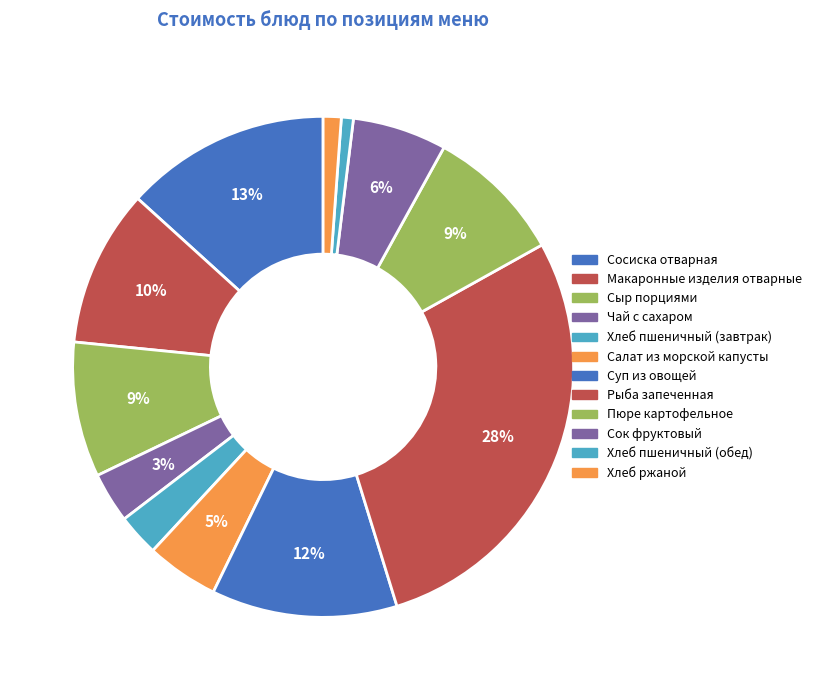

Count the number of slices in the pie.

12